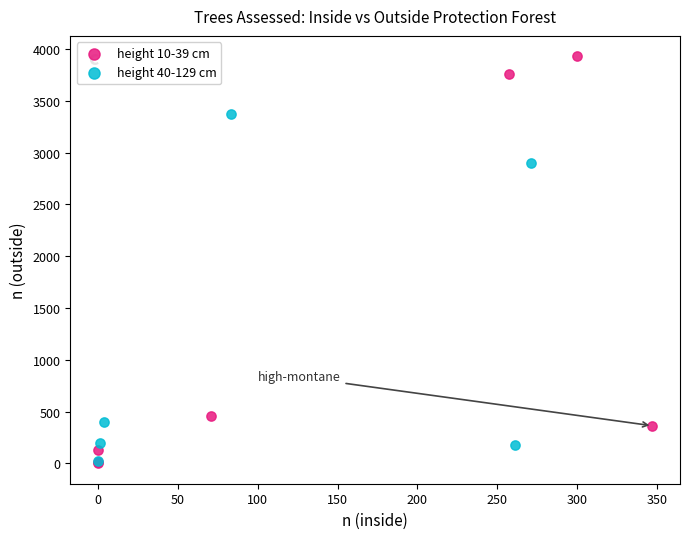

What are all the series names shown in the legend?

height 10-39 cm, height 40-129 cm